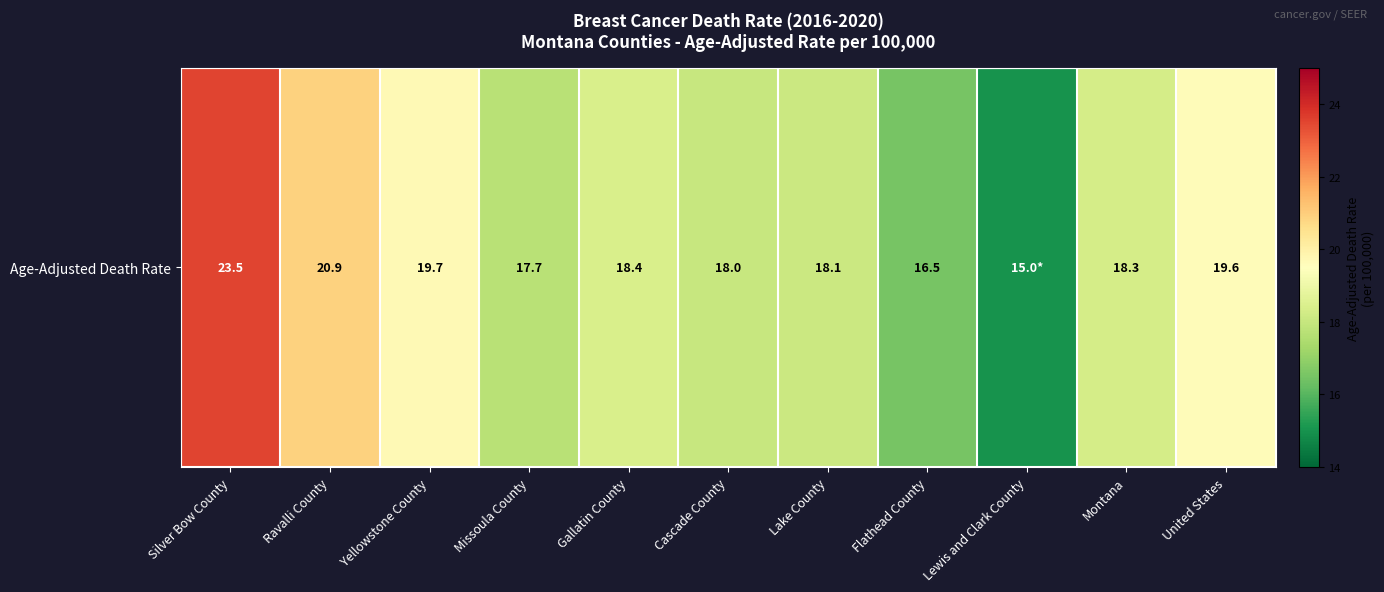

What is the greatest value displayed?

23.5